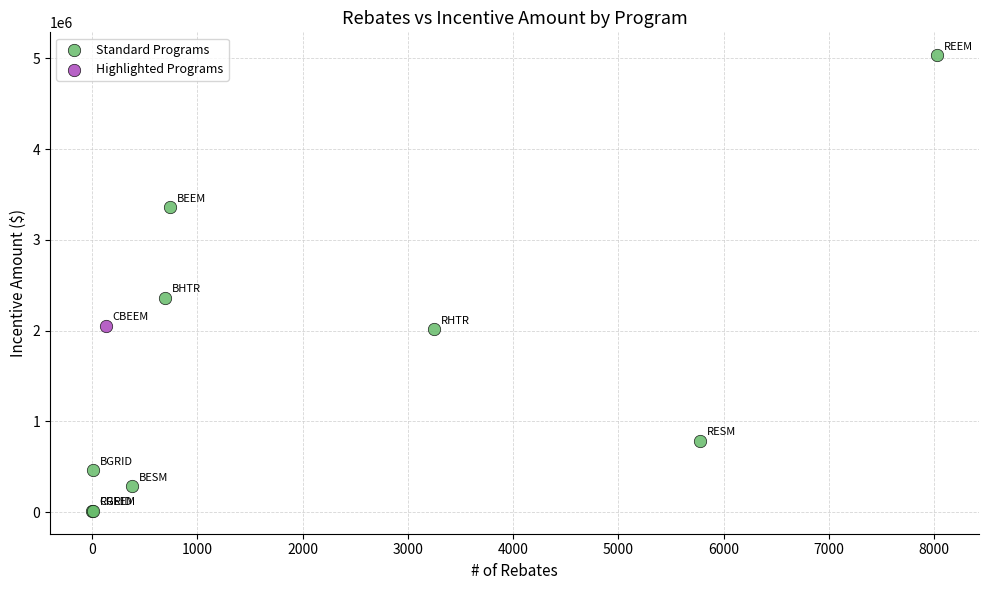

What are all the series names shown in the legend?

Standard Programs, Highlighted Programs